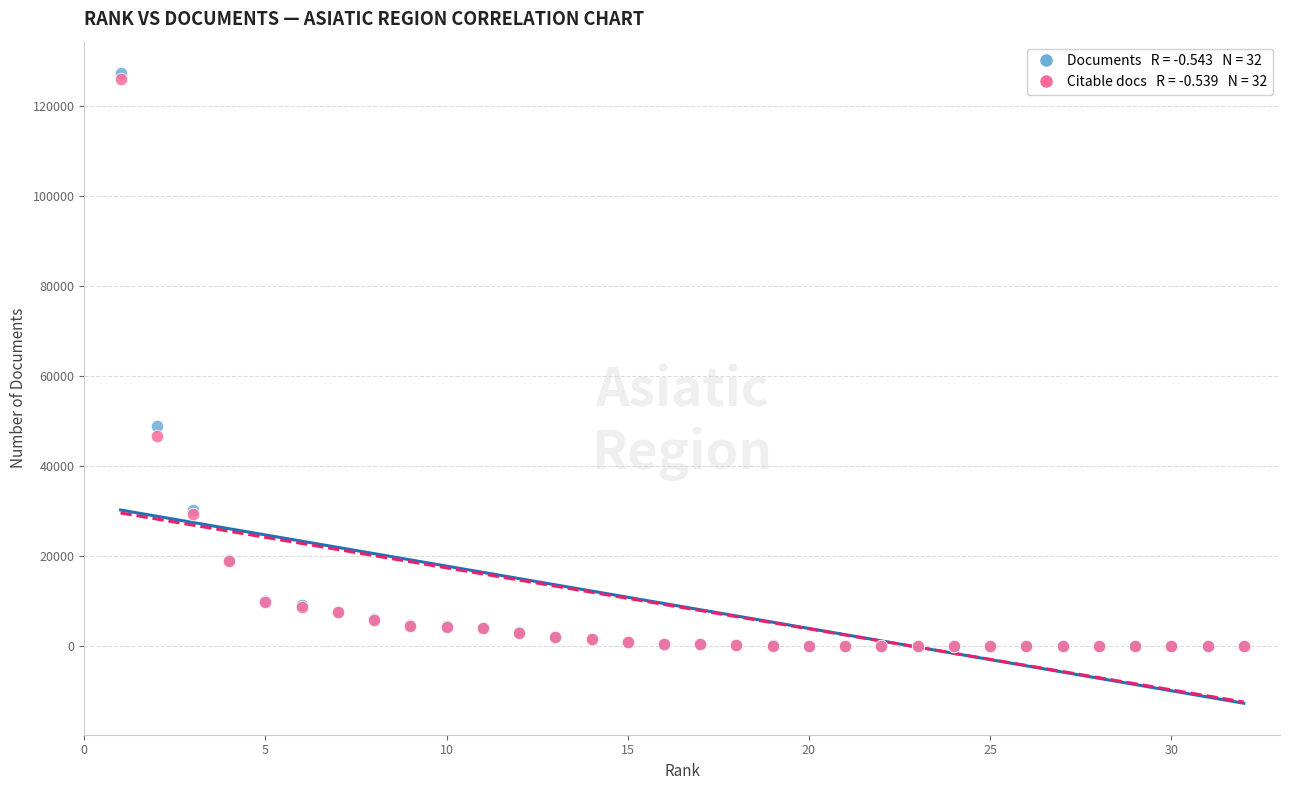

Across all series, what Y value is closest to 63613?

48851